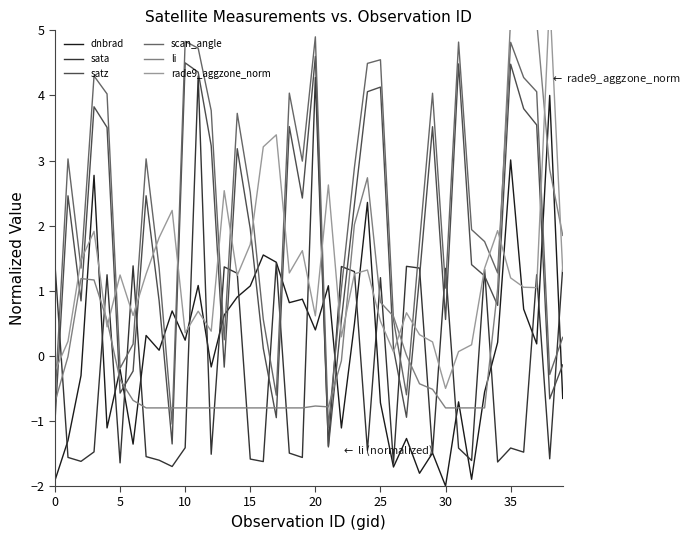

What is the sum of all sata values?

-6.9